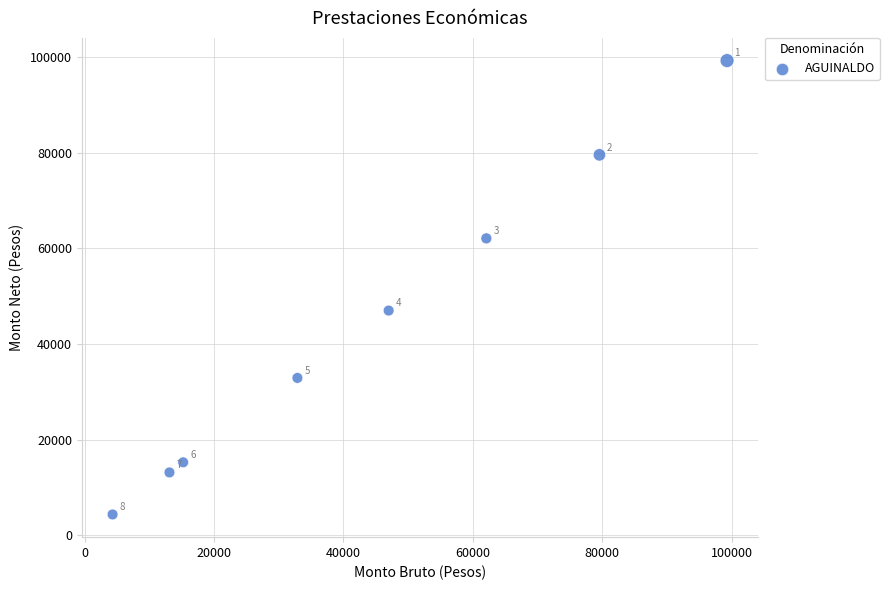

What is the average X value?

44194.8